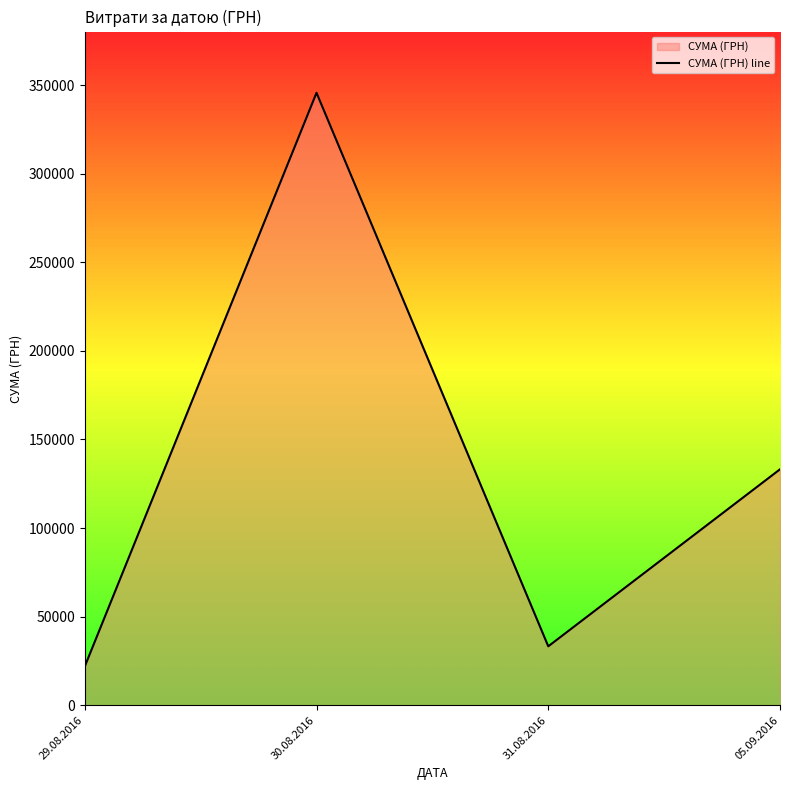

What is the label of the 2nd point from the left?

30.08.2016